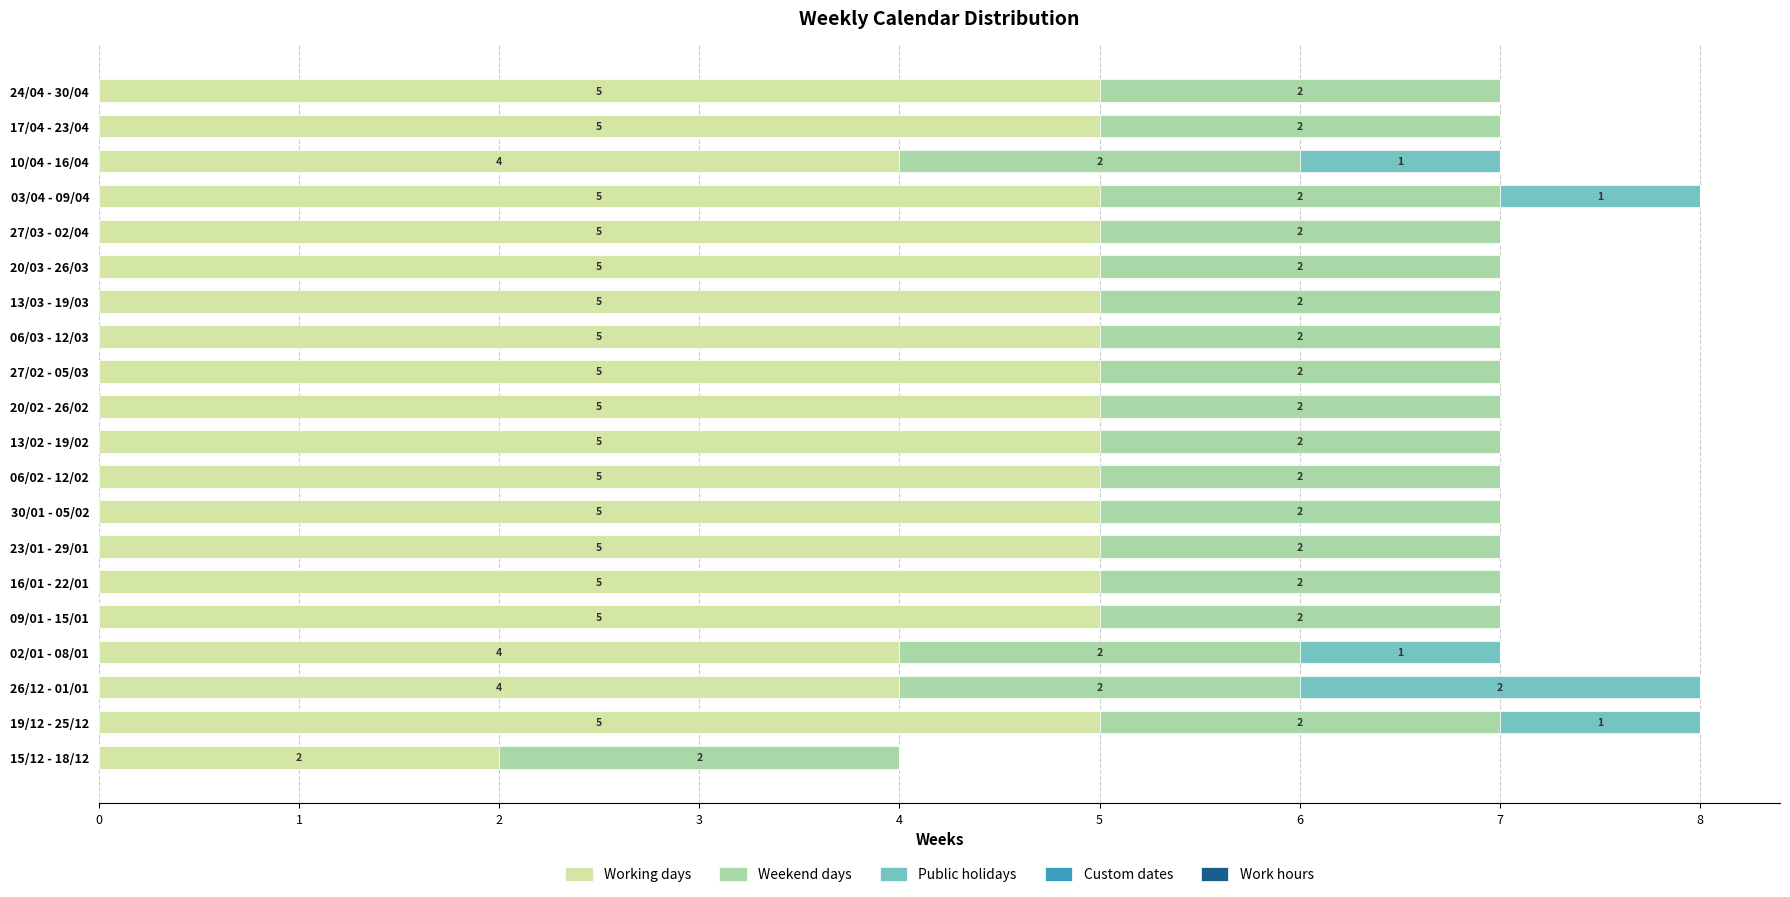

What value does the Working days series have at 27/03 - 02/04?

5